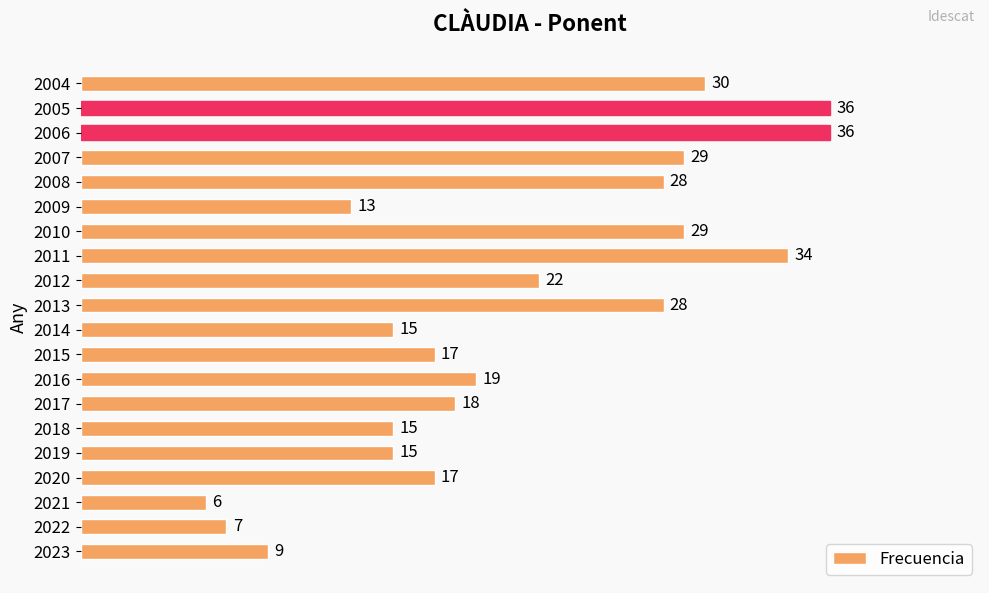

Which label corresponds to the smallest value in the chart?

2021